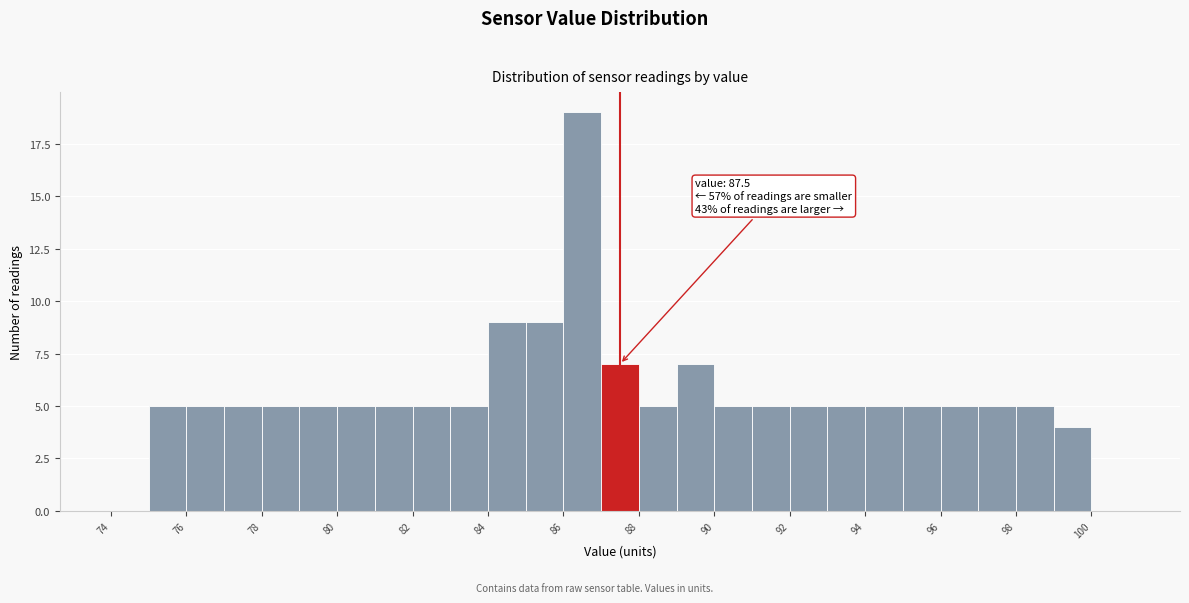

Which range on the x-axis has the tallest bar?

86 to 87